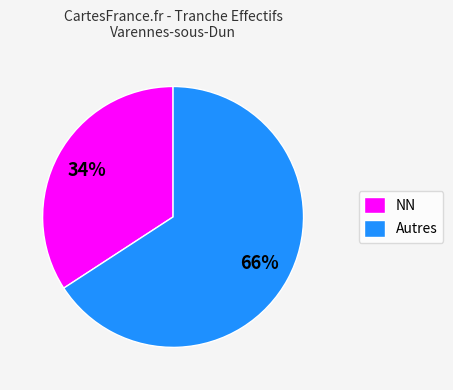

Is there any slice that represents more than half of the pie?

Yes